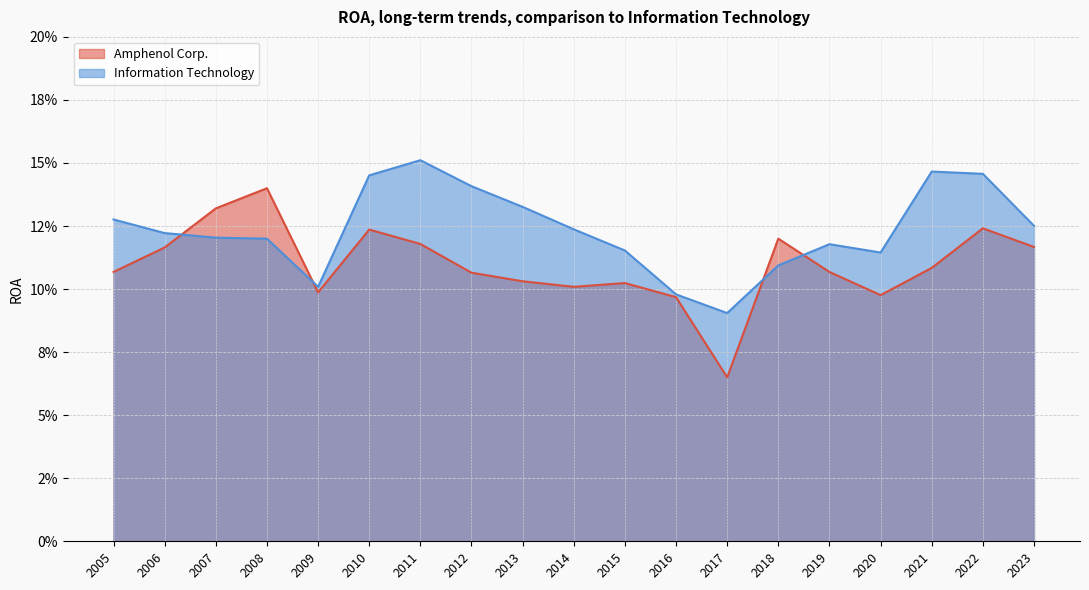

Which series has the largest range (max minus min)?

Amphenol Corp.